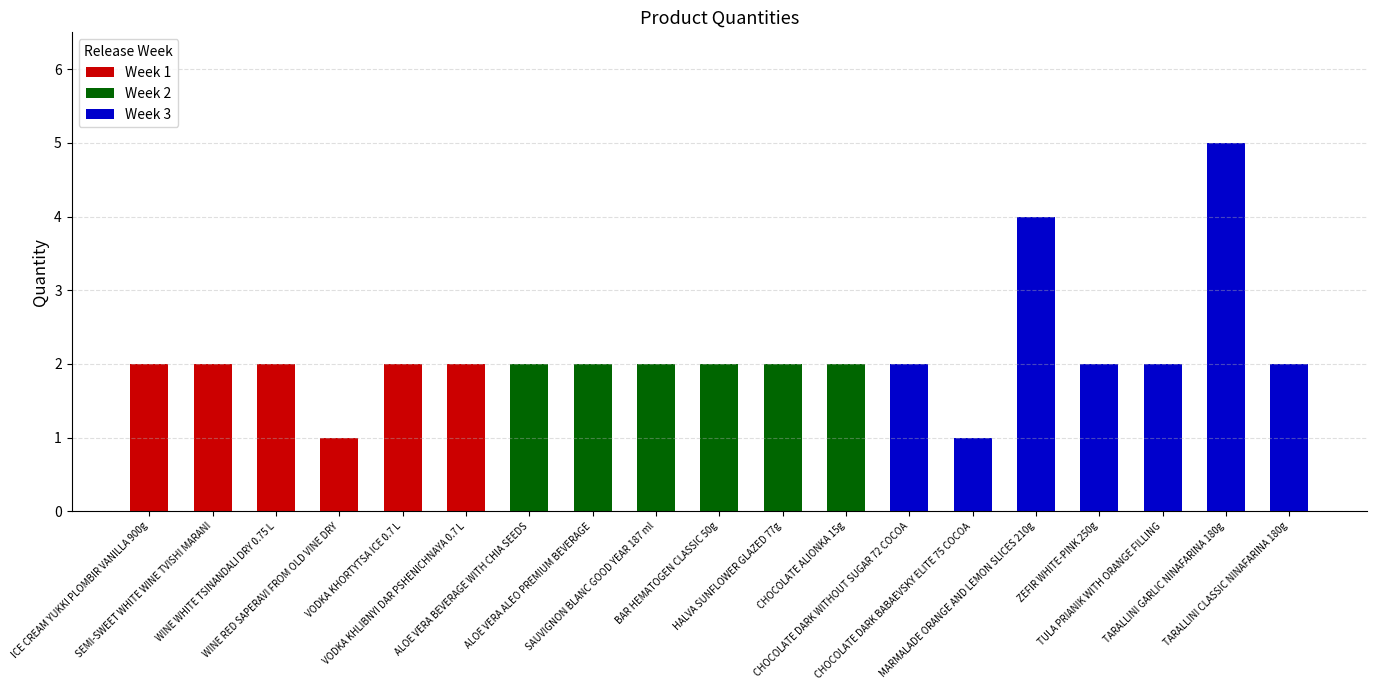

What is the average value?

2